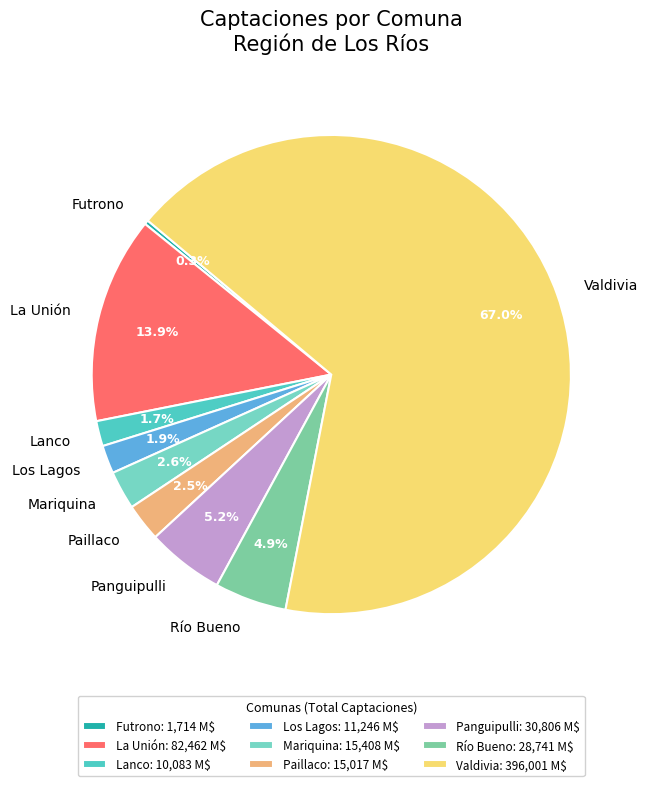

Is Los Lagos the majority of the pie?

No